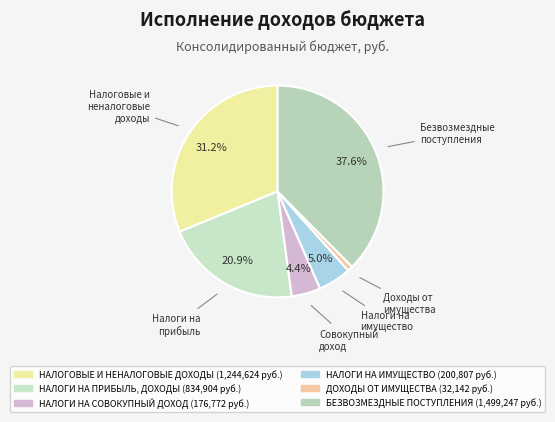

How many slices are in this pie chart?

6